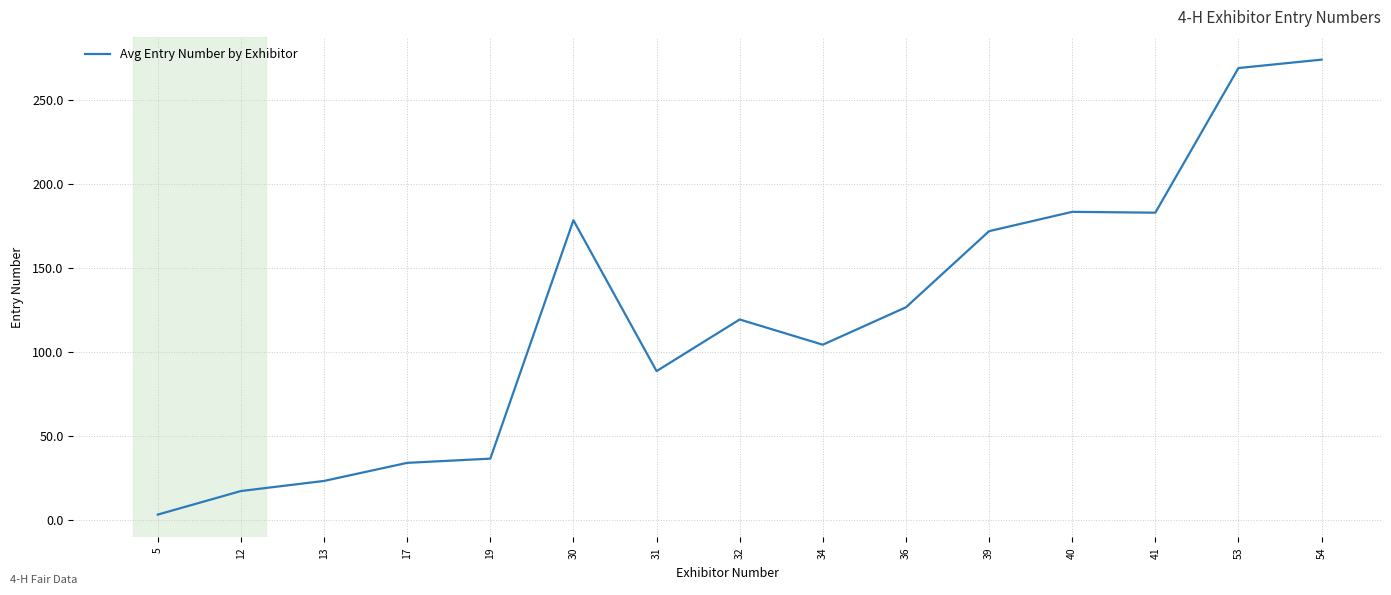

What is the difference between the maximum and minimum values?

270.5